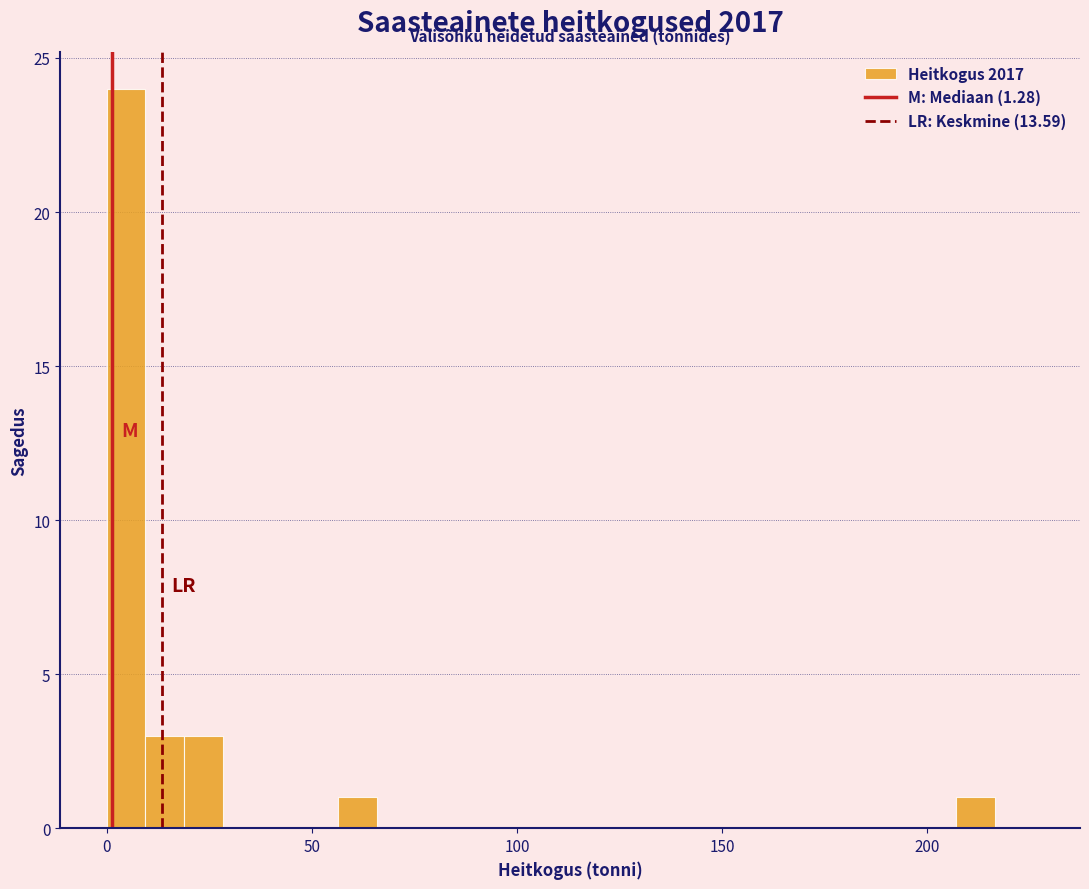

Around what value on the x-axis is the tallest bar? Give the approximate position of its centre, as read against the axis.

5